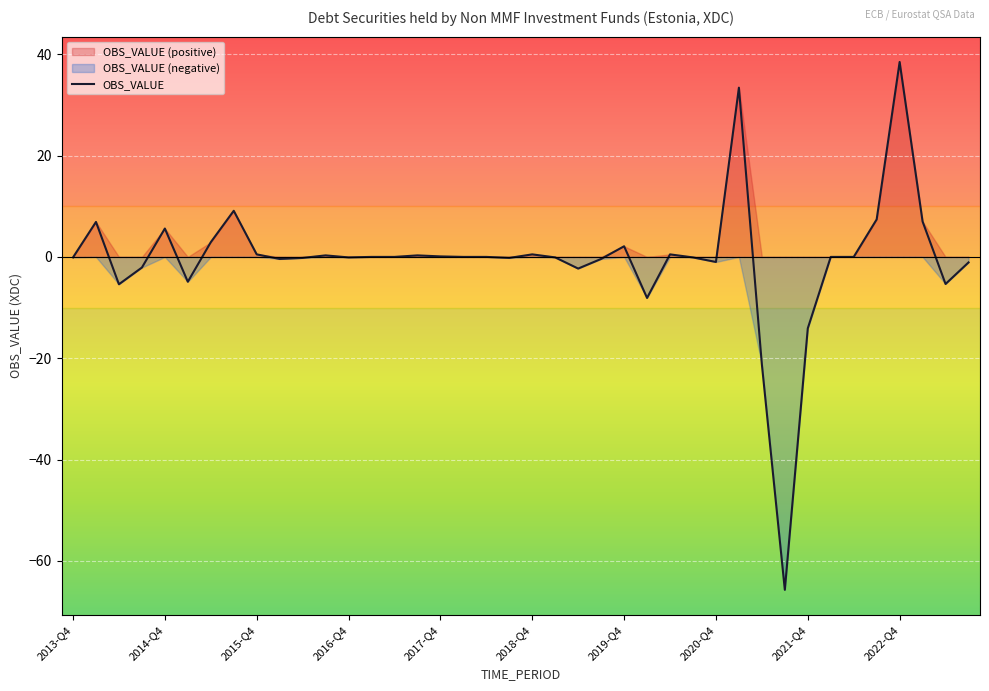

What is the maximum value for OBS_VALUE?

38.5